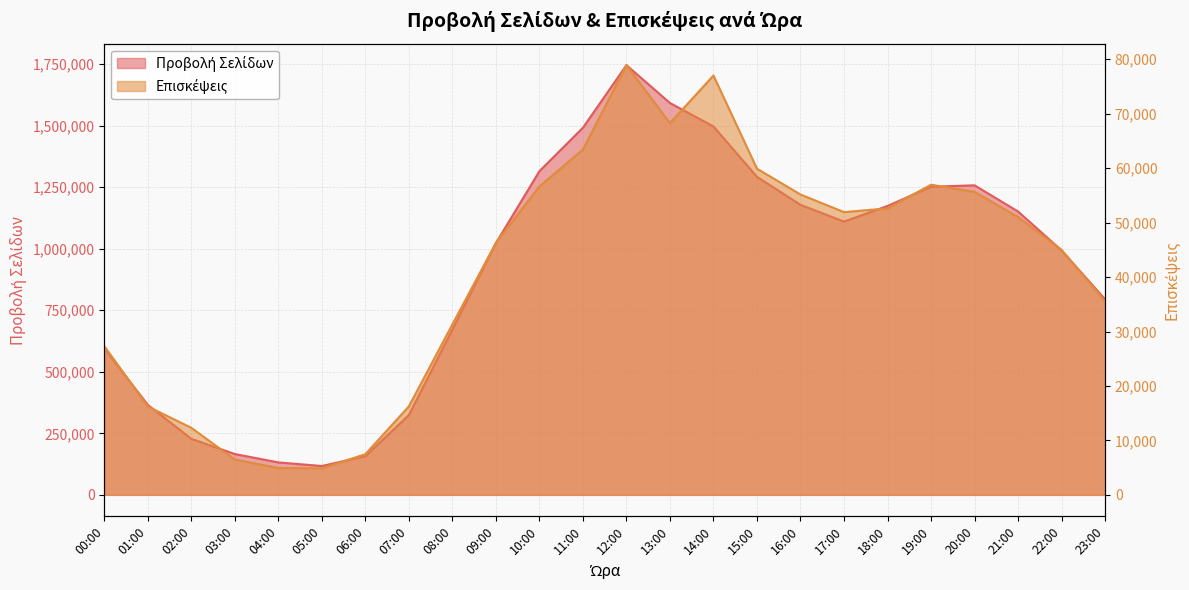

What is the difference between the maximum and minimum values in the Επισκέψεις series?

74034